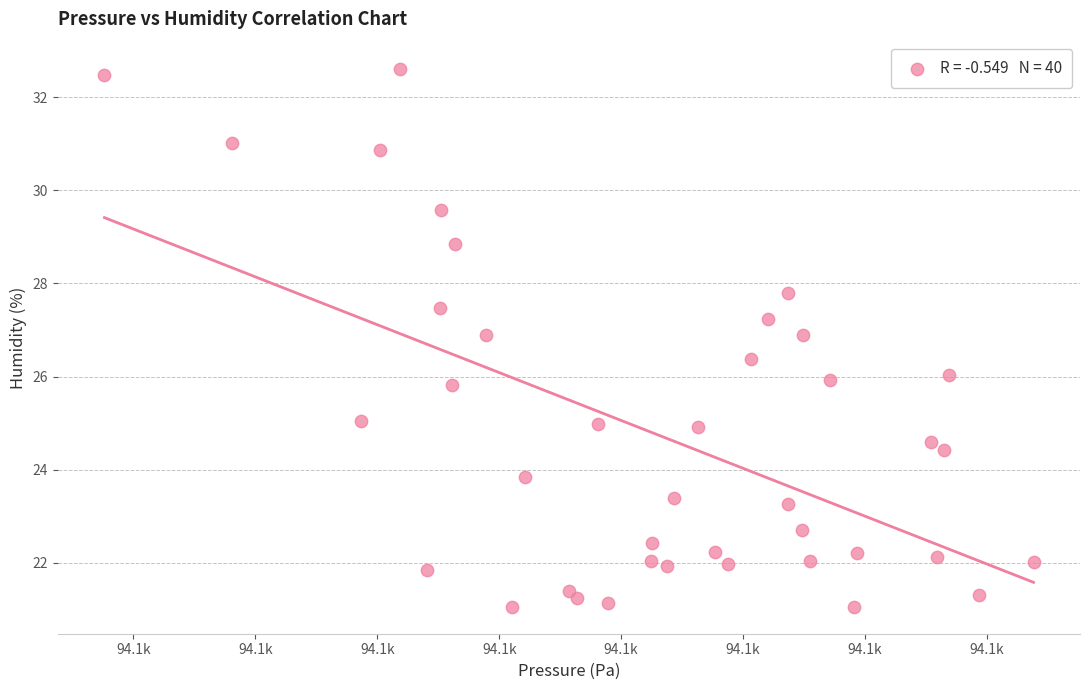

What is the range of Y values (max minus min)?

11.6